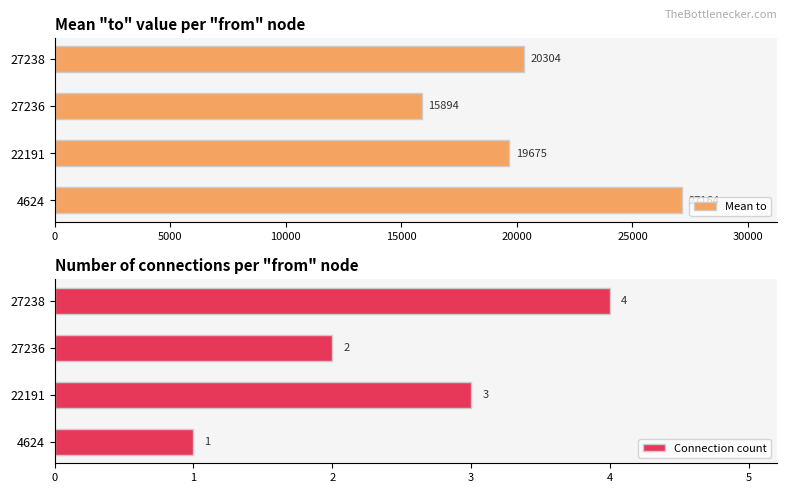

Which category has the highest value in the Mean to series?

4624